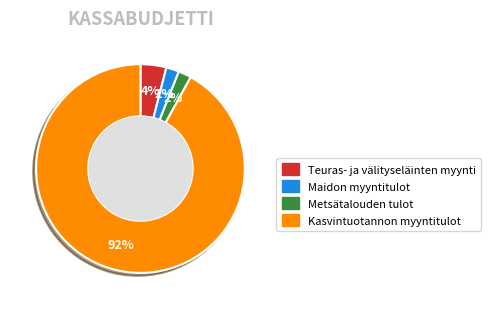

Which category accounts for the majority?

Kasvintuotannon myyntitulot